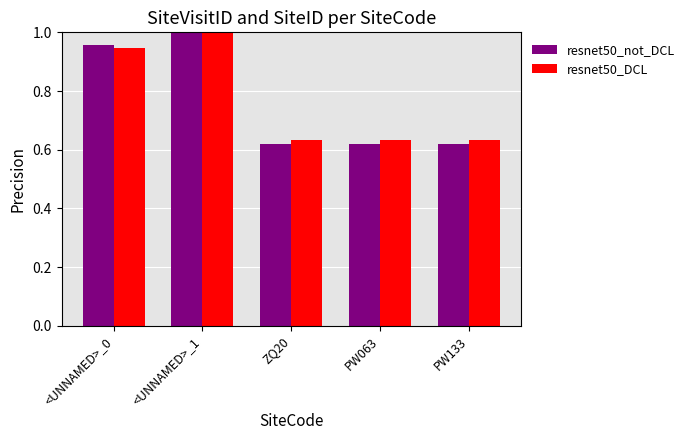

The resnet50_DCL series shows 0.4 at <UNNAMED>_1. True or false?

False